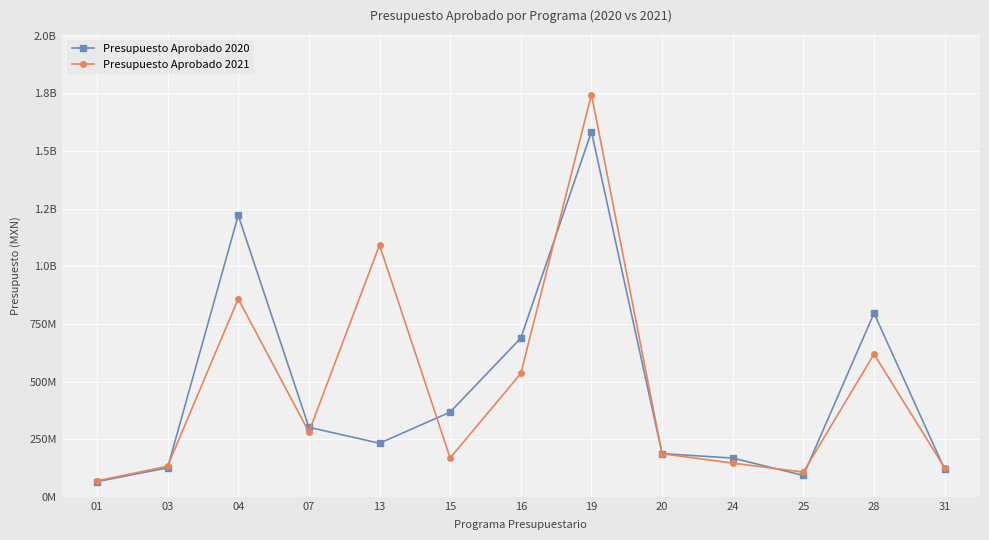

What are all the series names shown in the legend?

Presupuesto Aprobado 2020, Presupuesto Aprobado 2021